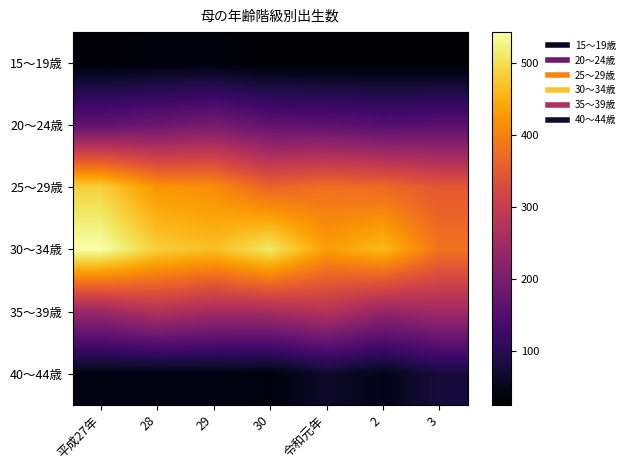

At which category is the sum across all series the highest?

平成27年